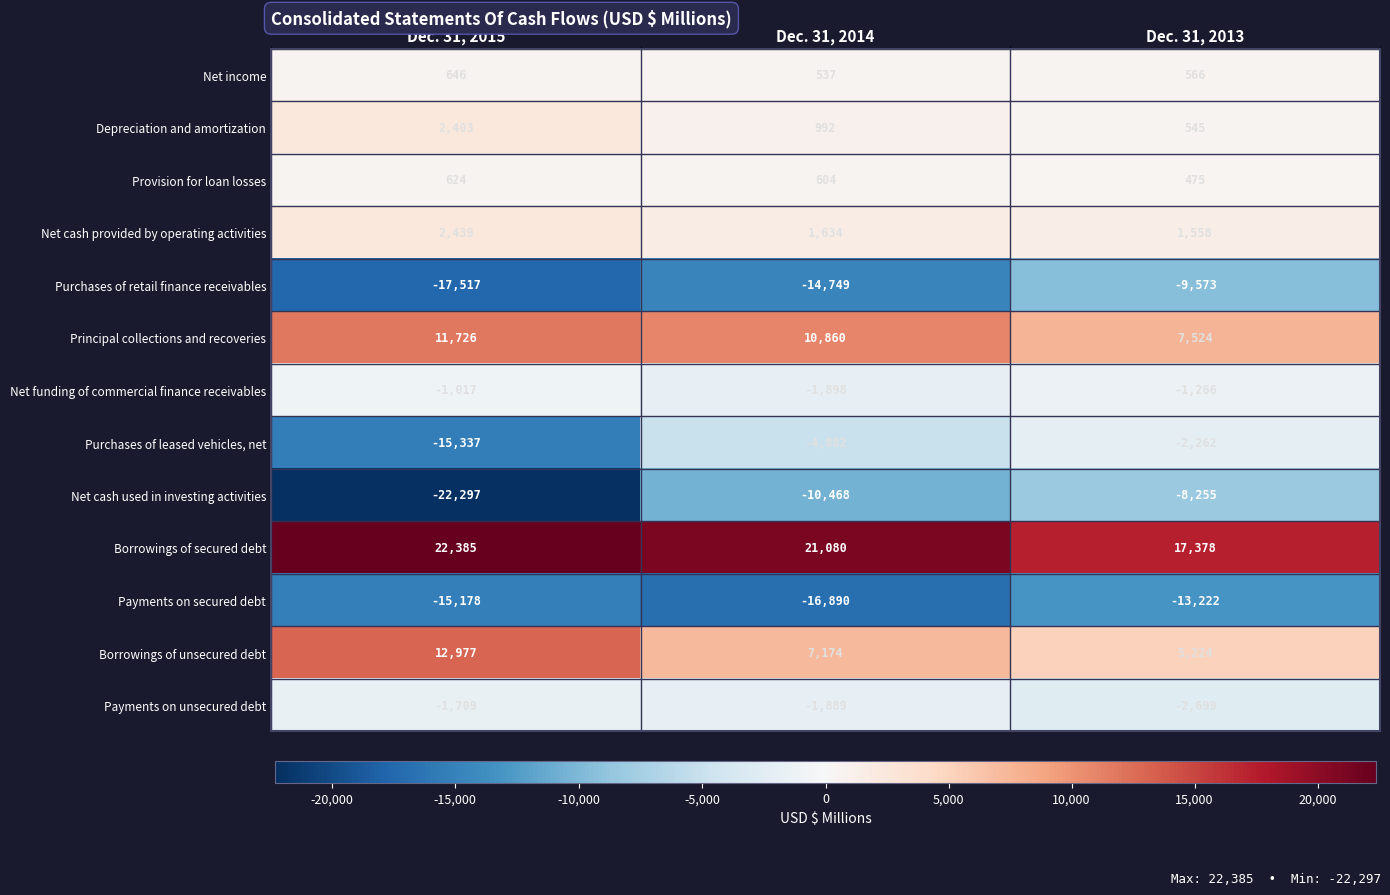

Rank the categories by Payments on secured debt value from lowest to highest.

Dec. 31, 2014, Dec. 31, 2015, Dec. 31, 2013